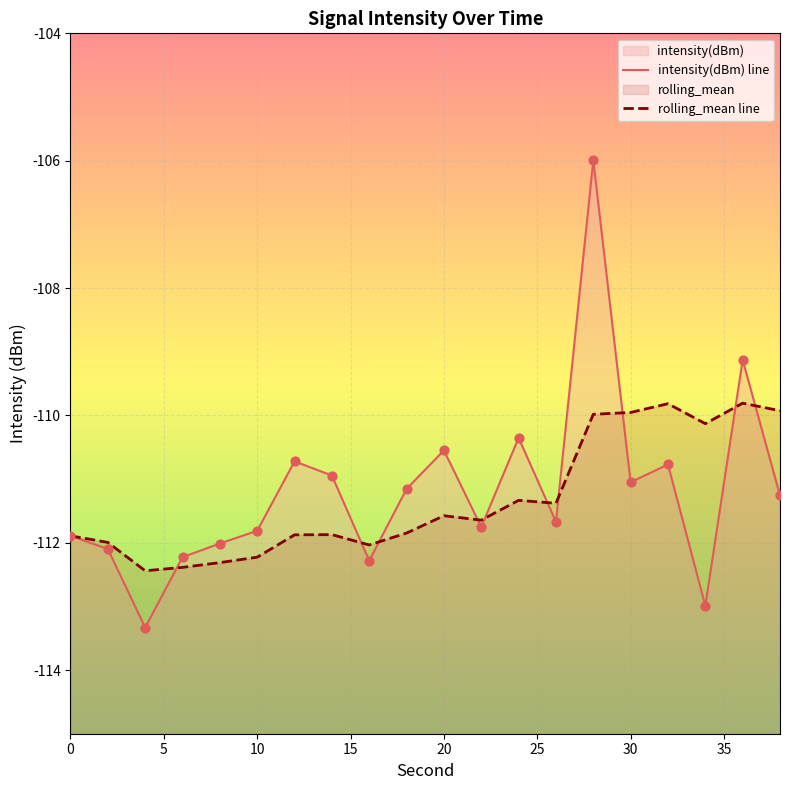

At how many categories does at least one series exceed -110?

5